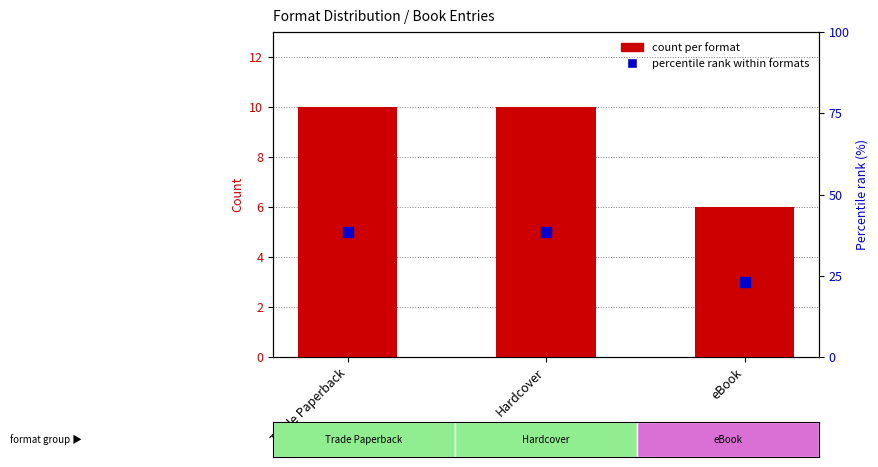

What is the total value across all series at eBook?

29.1